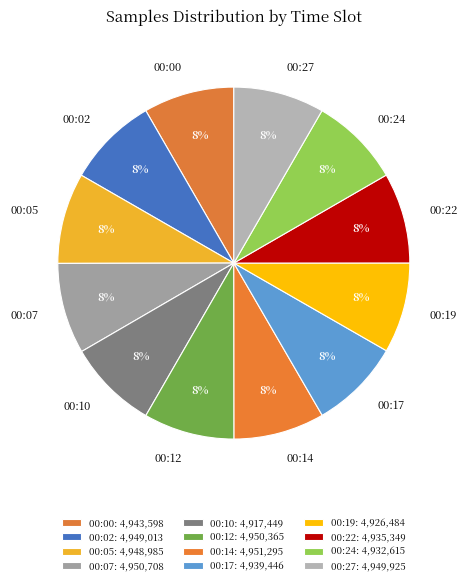

What is the ratio of the value at 00:00 to the value at 00:22?

1.0